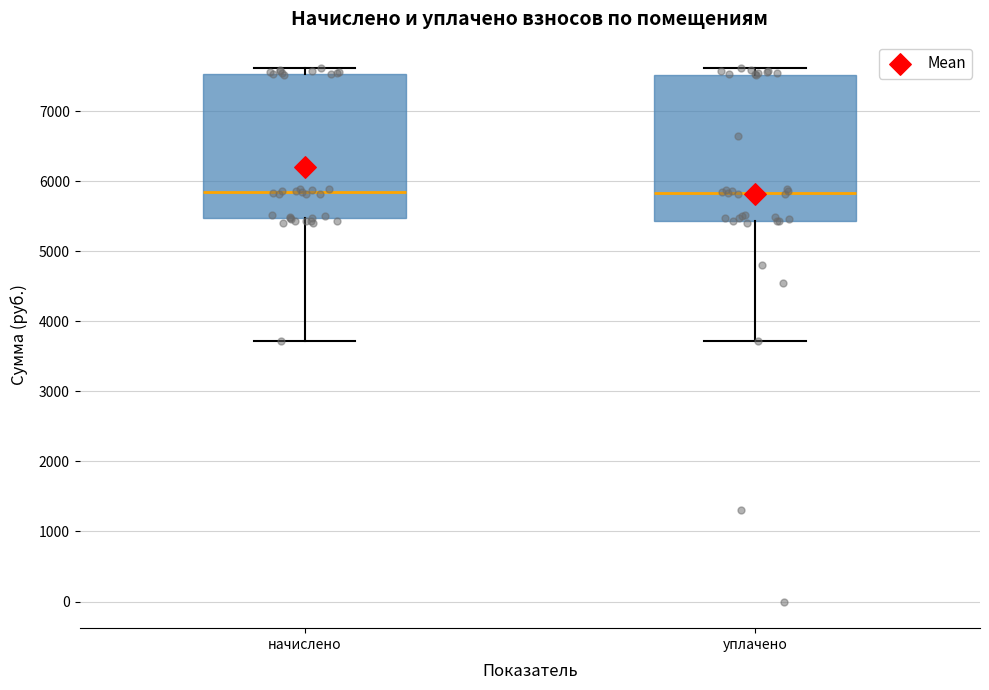

Reading left to right, read every box against the y-axis: the position of its median line, the range the box covers, and the ends of its whiskers. The values are not printed on the chart, so give them approximately, as read against the axis.

начислено: median 5800, box 5500 to 7500, whiskers 3700 to 7600
уплачено: median 5800, box 5400 to 7500, whiskers 3700 to 7600